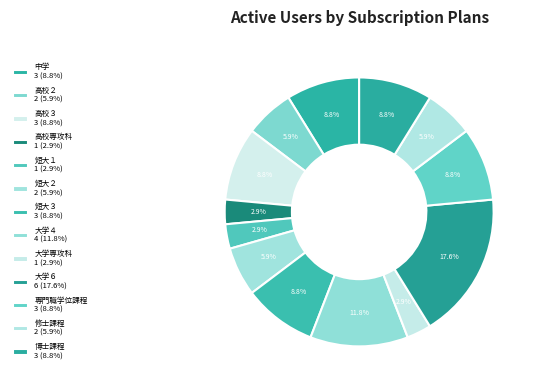

Is 大学６ the majority of the pie?

No